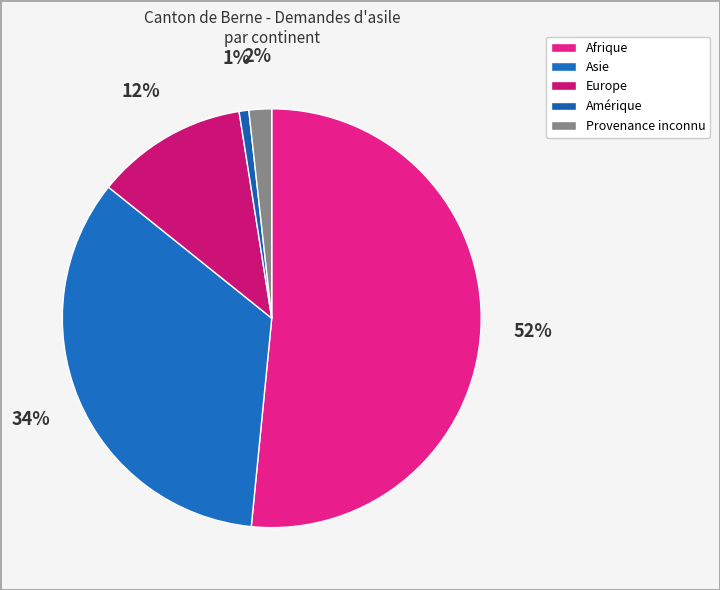

Count the number of slices in the pie.

5